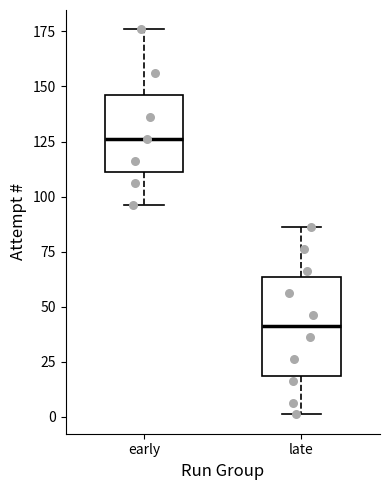

Which box is the tallest, from its lower edge to its upper edge?

late